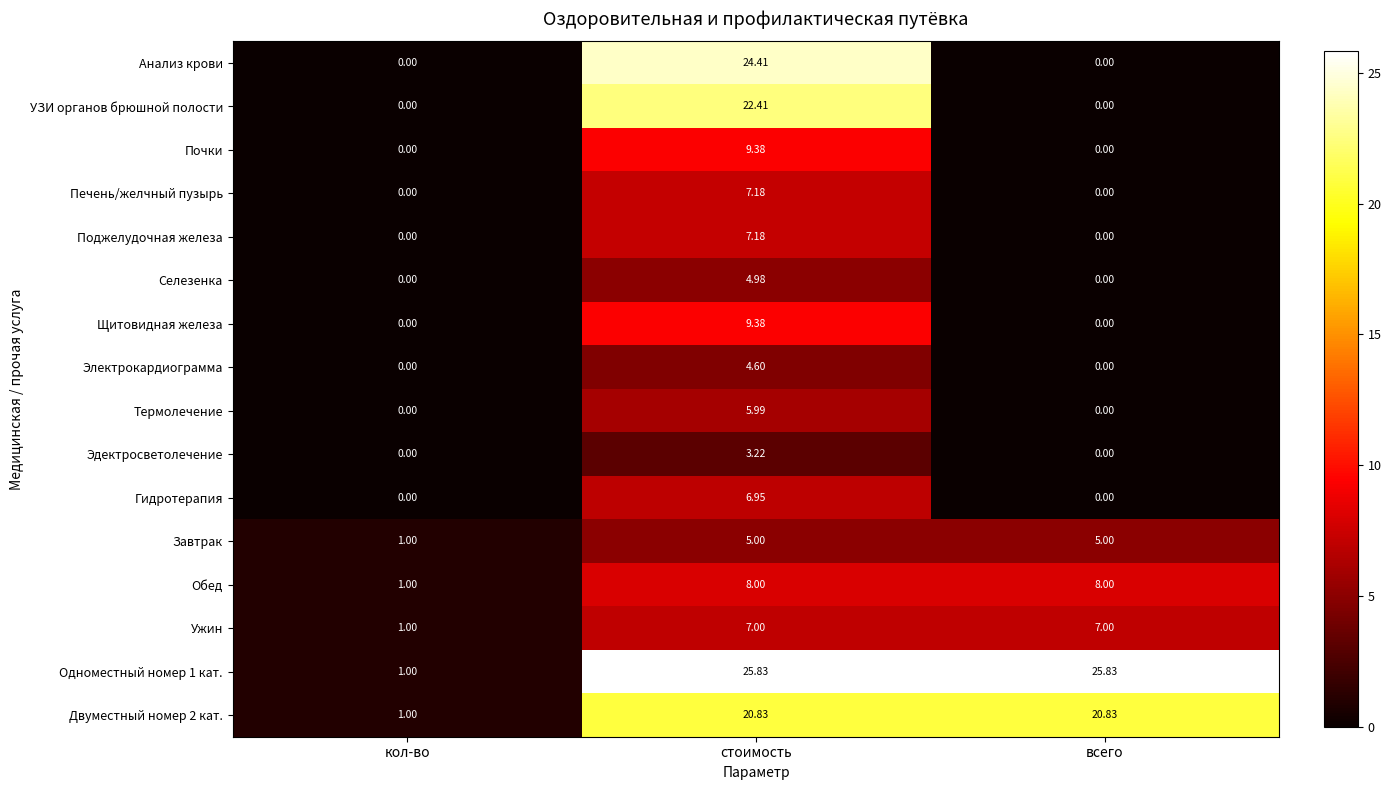

At which category is the sum across all series the highest?

стоимость